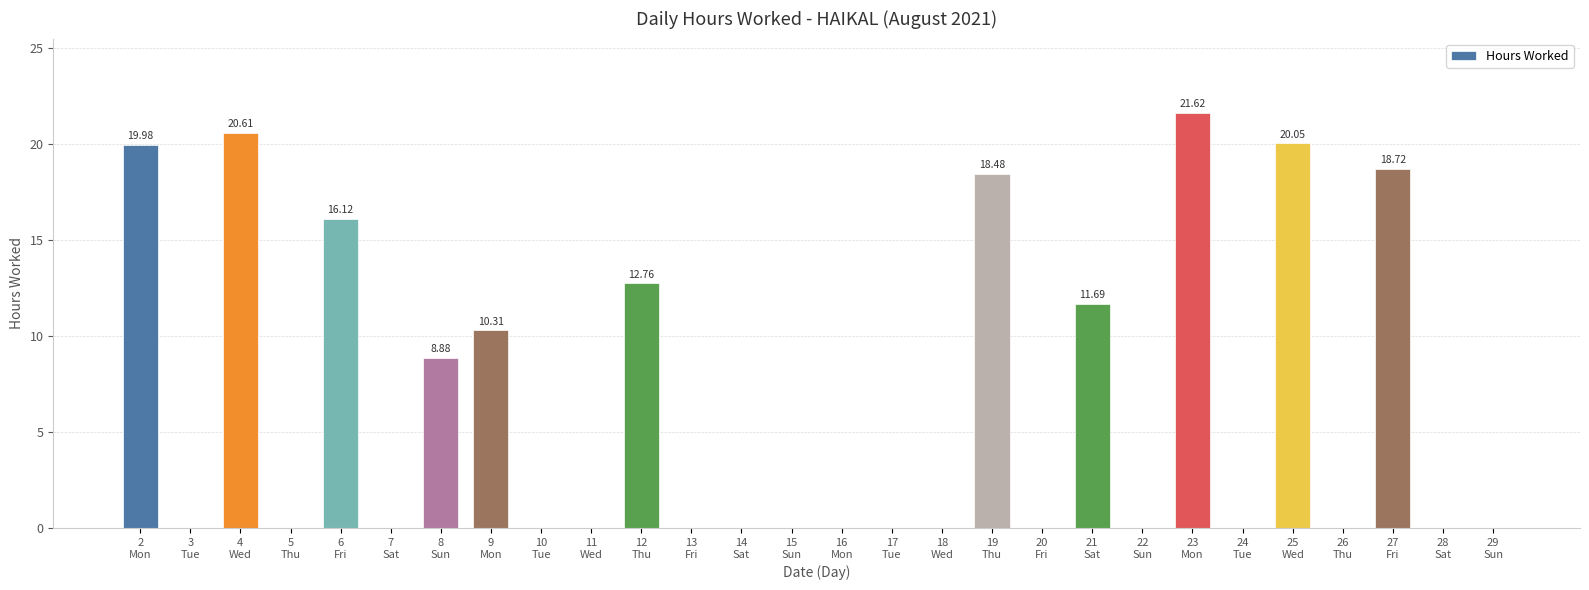

How many series are shown in this chart?

1